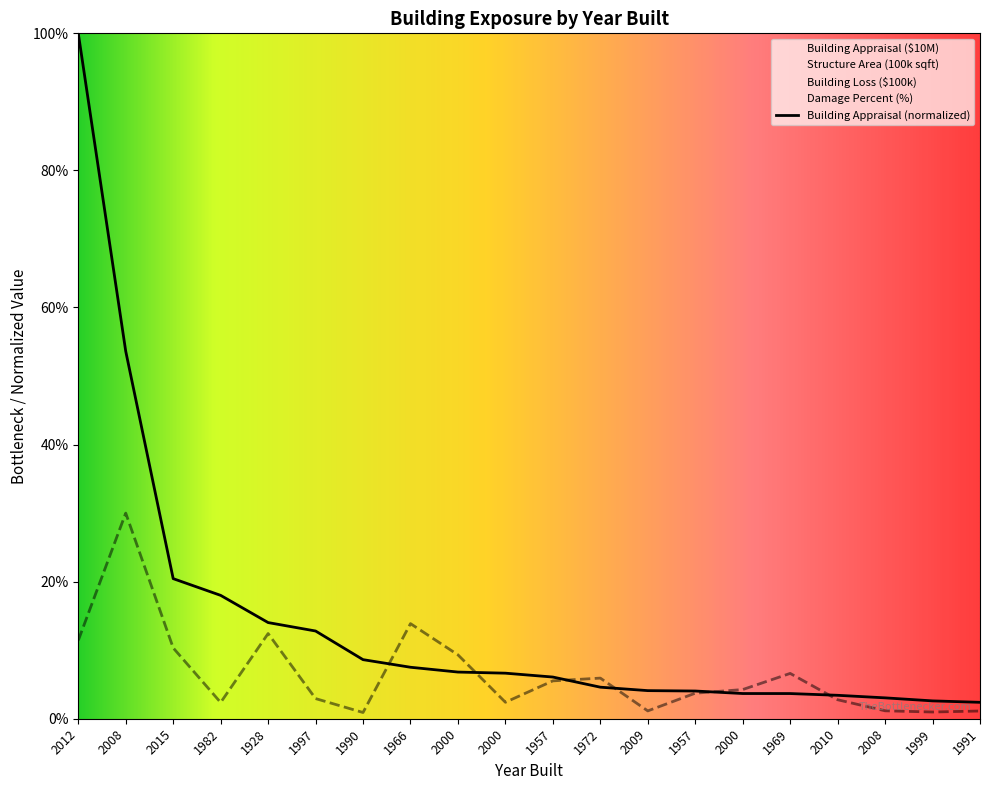

What is the approximate value of Building Appraisal at 2000?

3.7